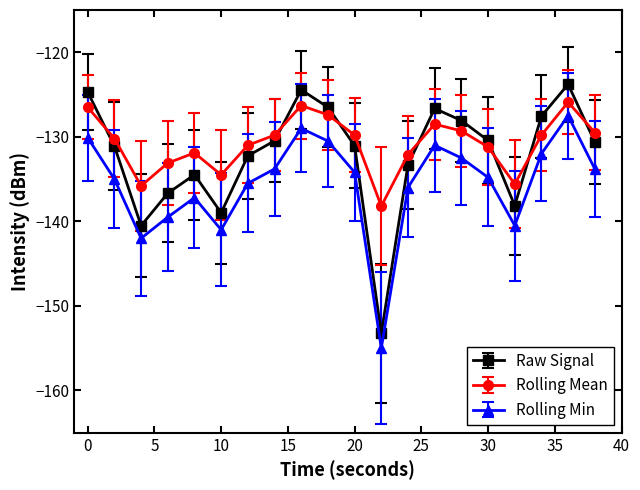

Which series has the largest range (max minus min)?

Raw Signal